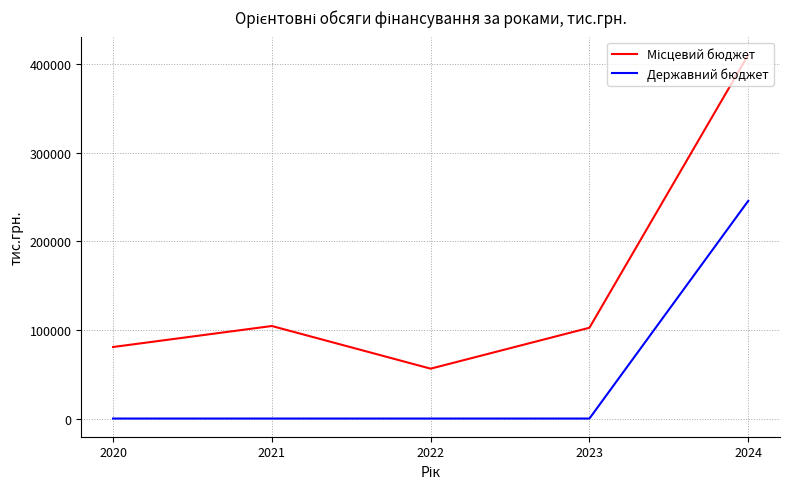

At which category is the sum across all series the highest?

2024